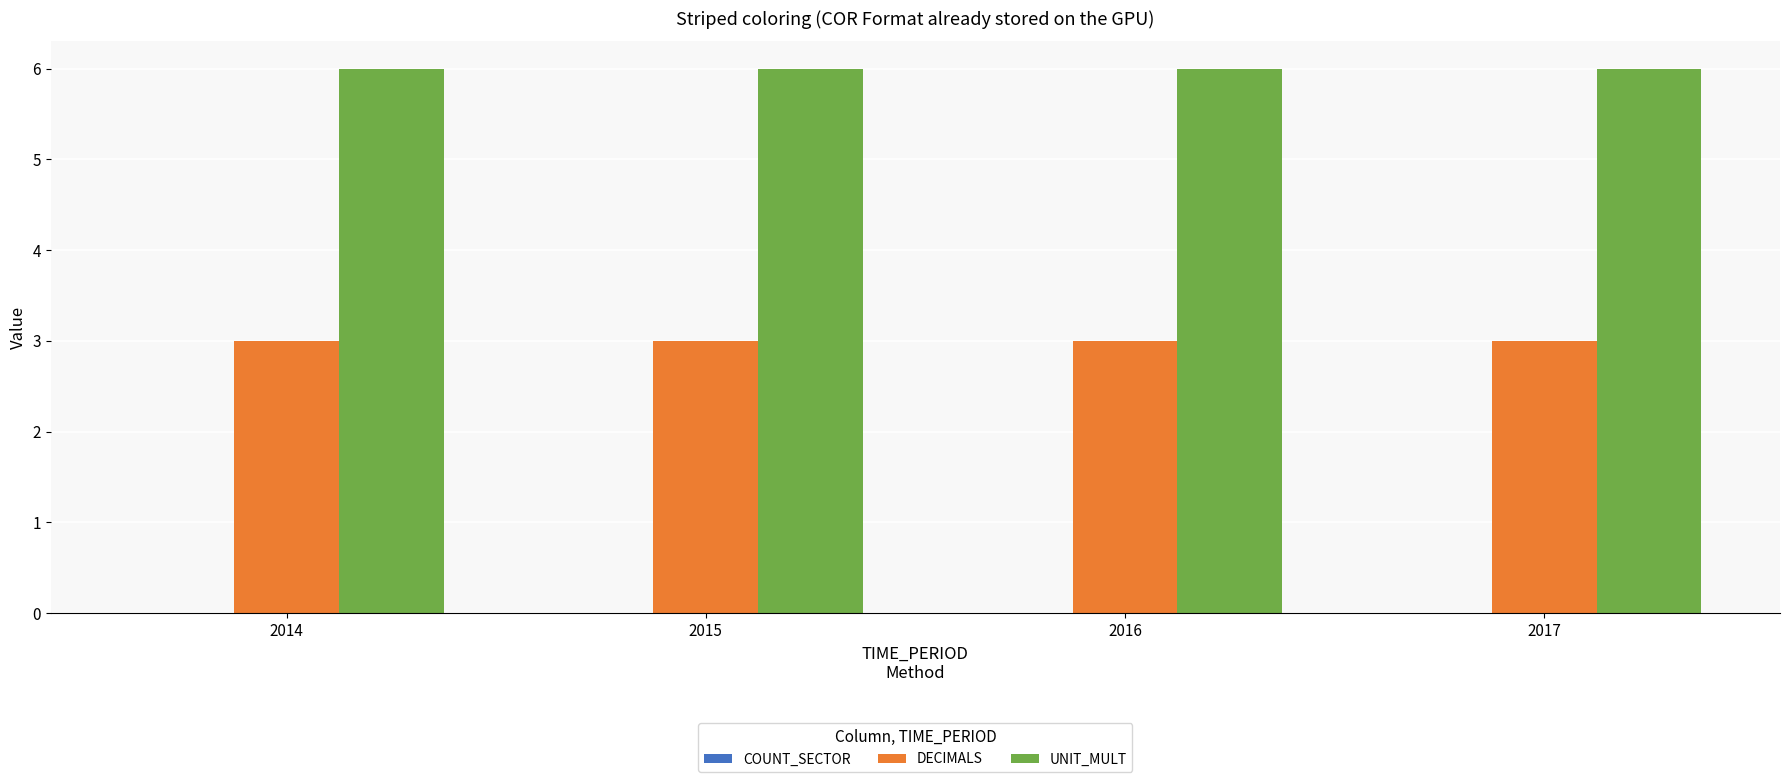

Rank the series by their maximum value, from highest to lowest.

UNIT_MULT, DECIMALS